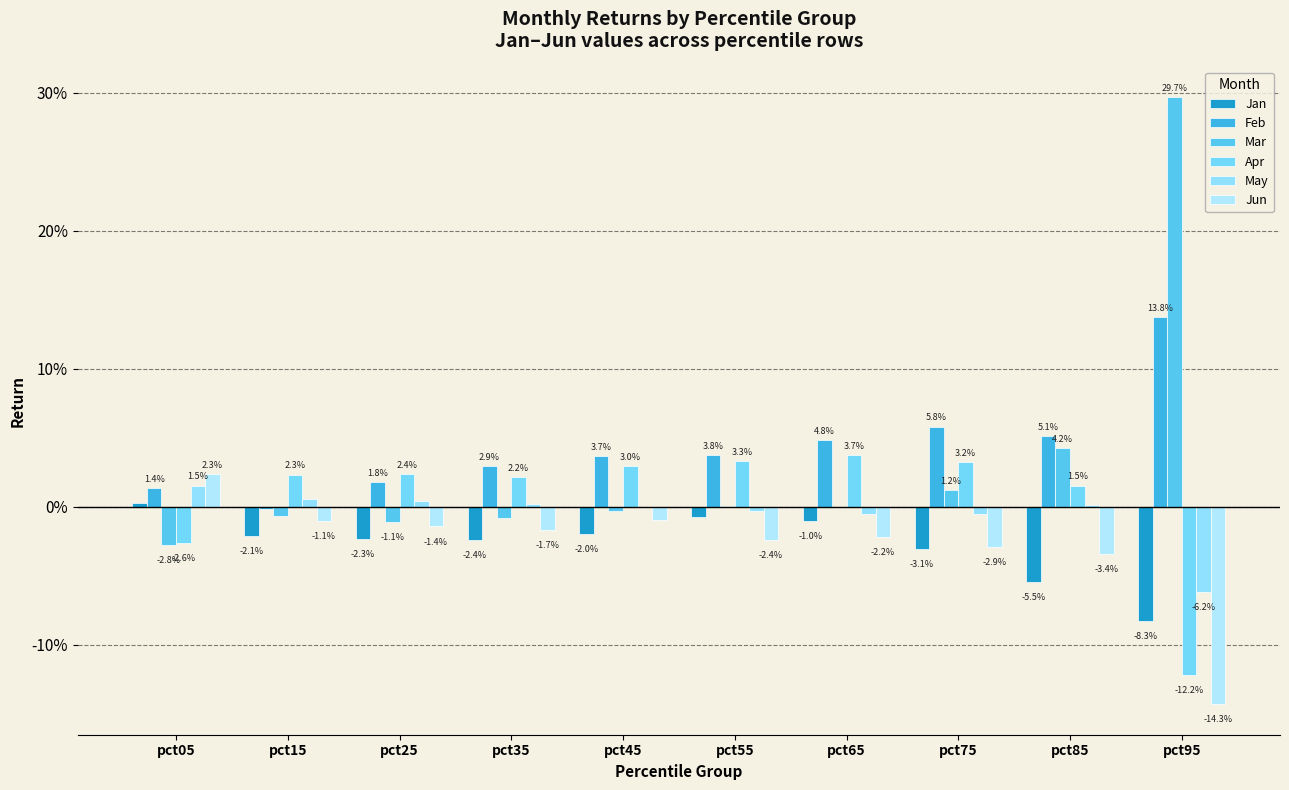

At which category is the sum across all series the highest?

pct65